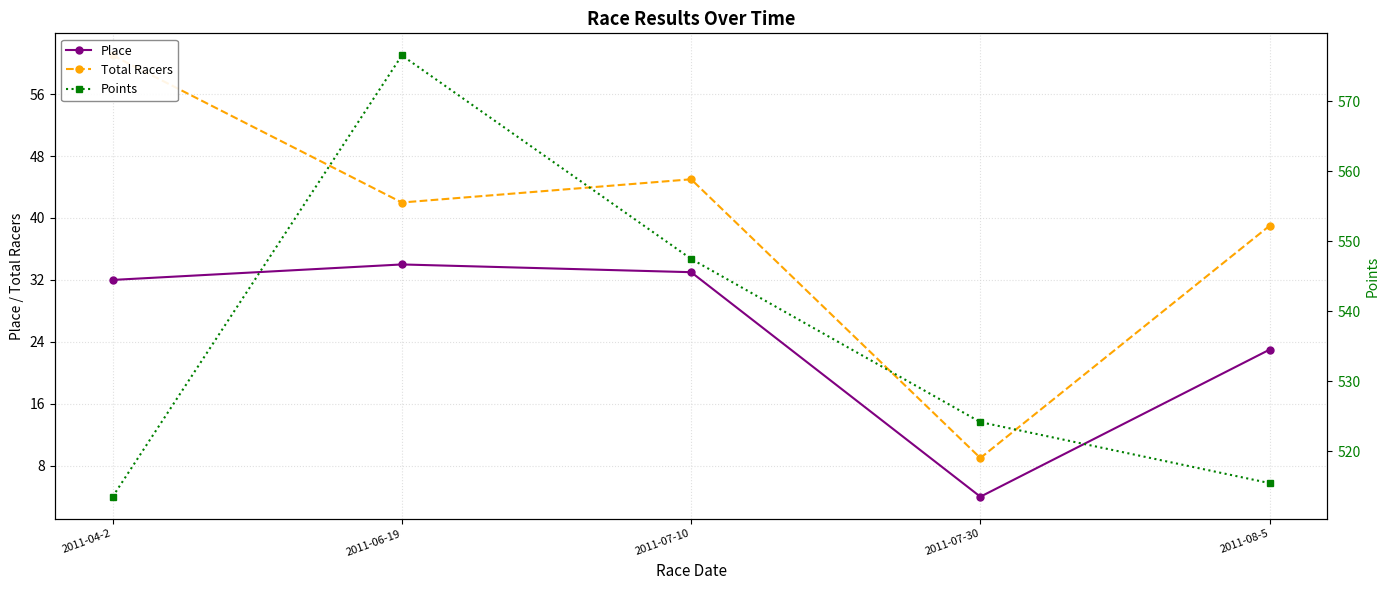

True or false: Total Racers and Points cross at least once.

False